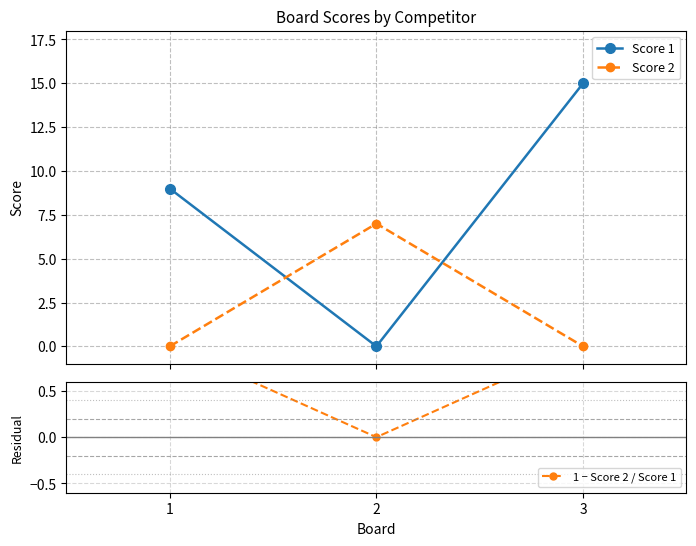

What is the value of the 1 − Score 2 / Score 1 point at the 1st from the left?

1